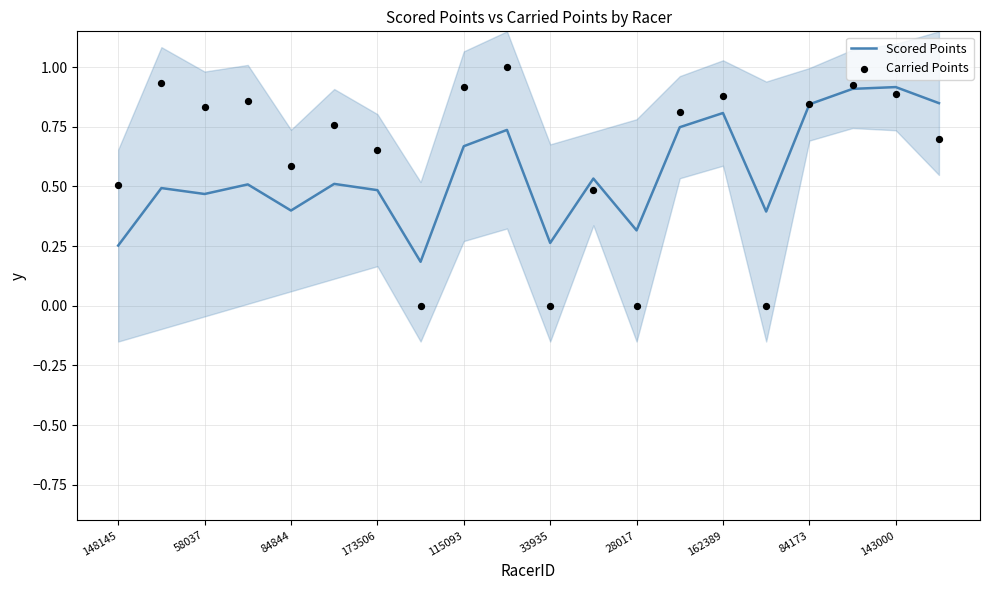

Which series contains the highest Y value?

Carried Points